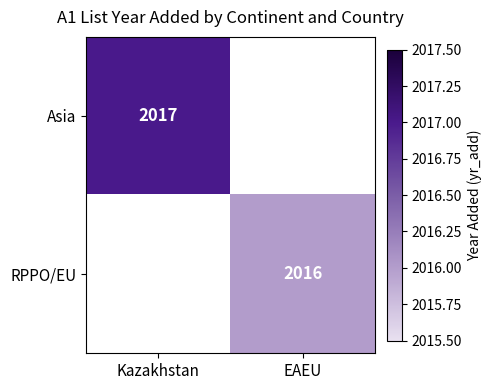

The value of Asia at Kazakhstan is 689.6. True or false?

False